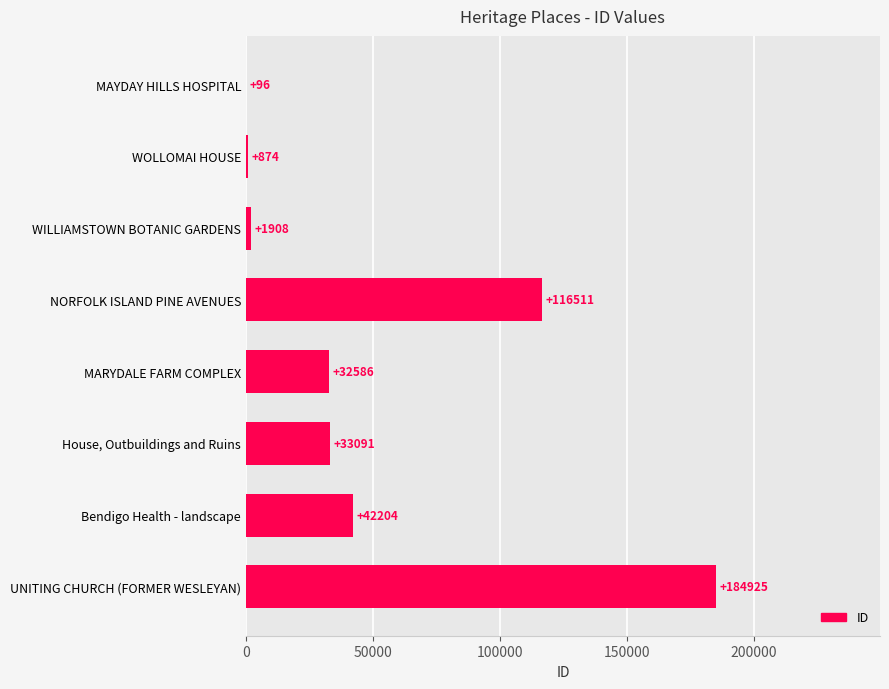

At which category does the chart reach its peak across all series?

UNITING CHURCH (FORMER WESLEYAN)